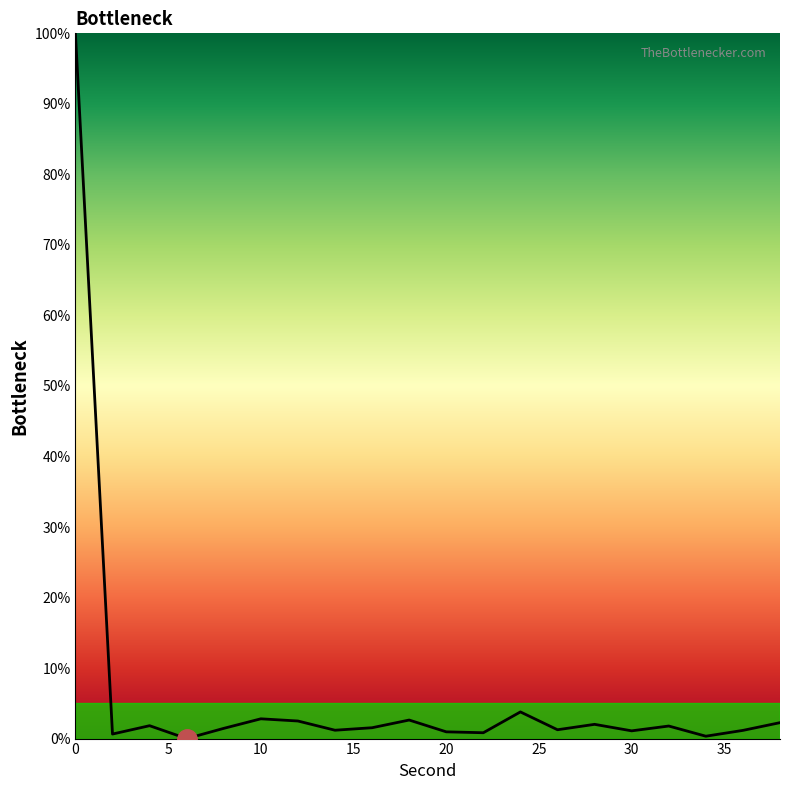

What is the maximum value shown in the chart?

100.0